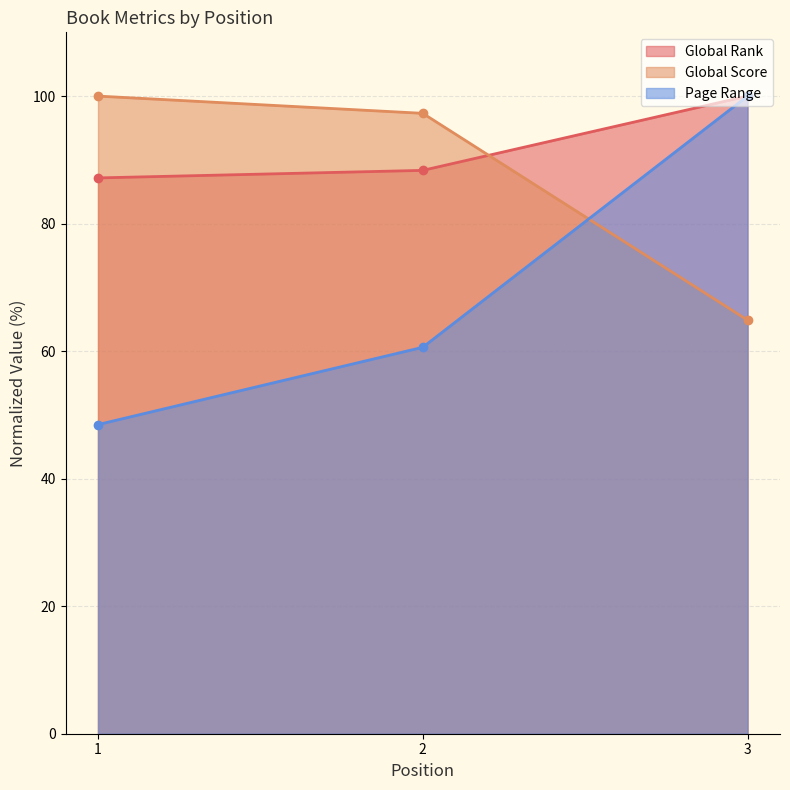

What is the highest value of the Global Rank series?

100.0